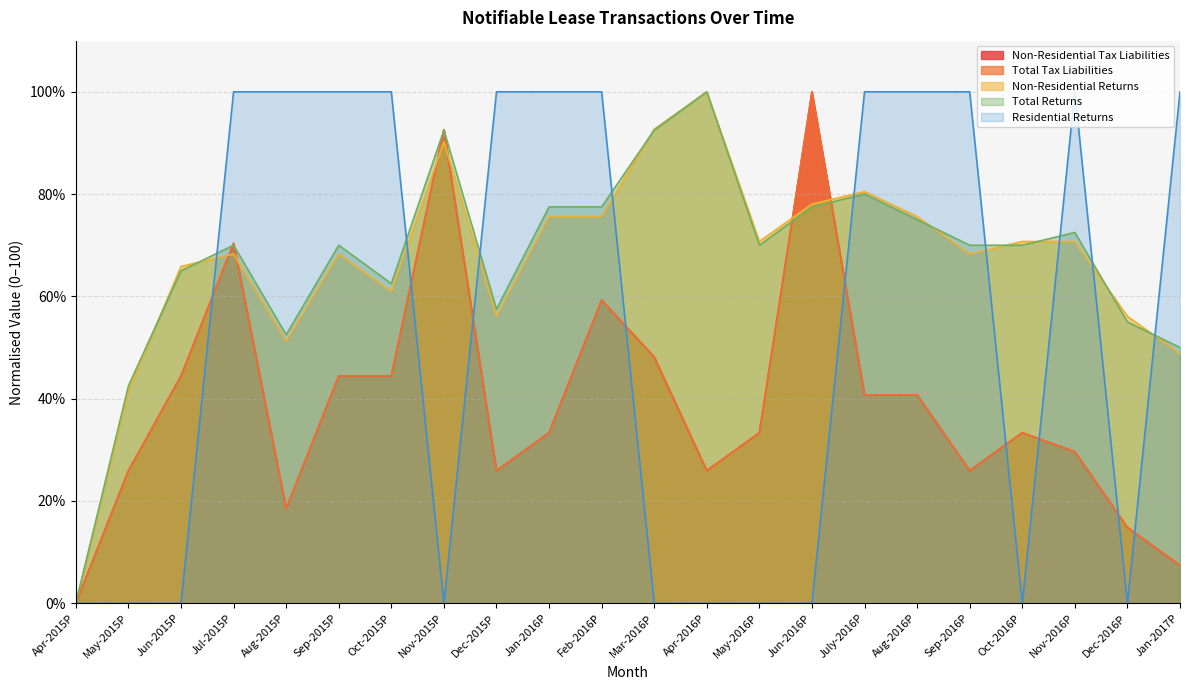

What is the difference between the second highest and minimum values in the Non-Residential Returns series?

92.7